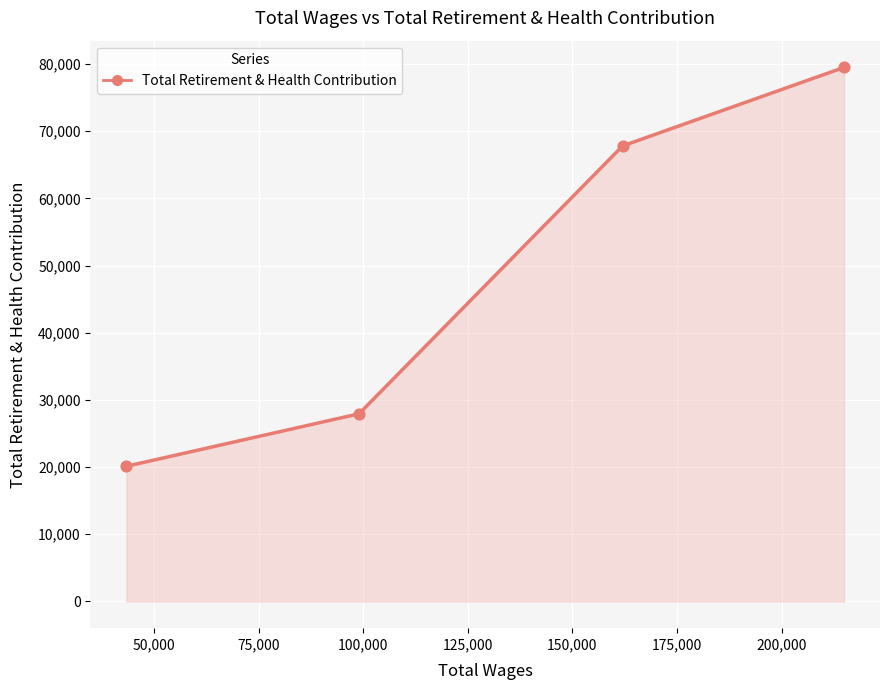

What is the average value?

48850